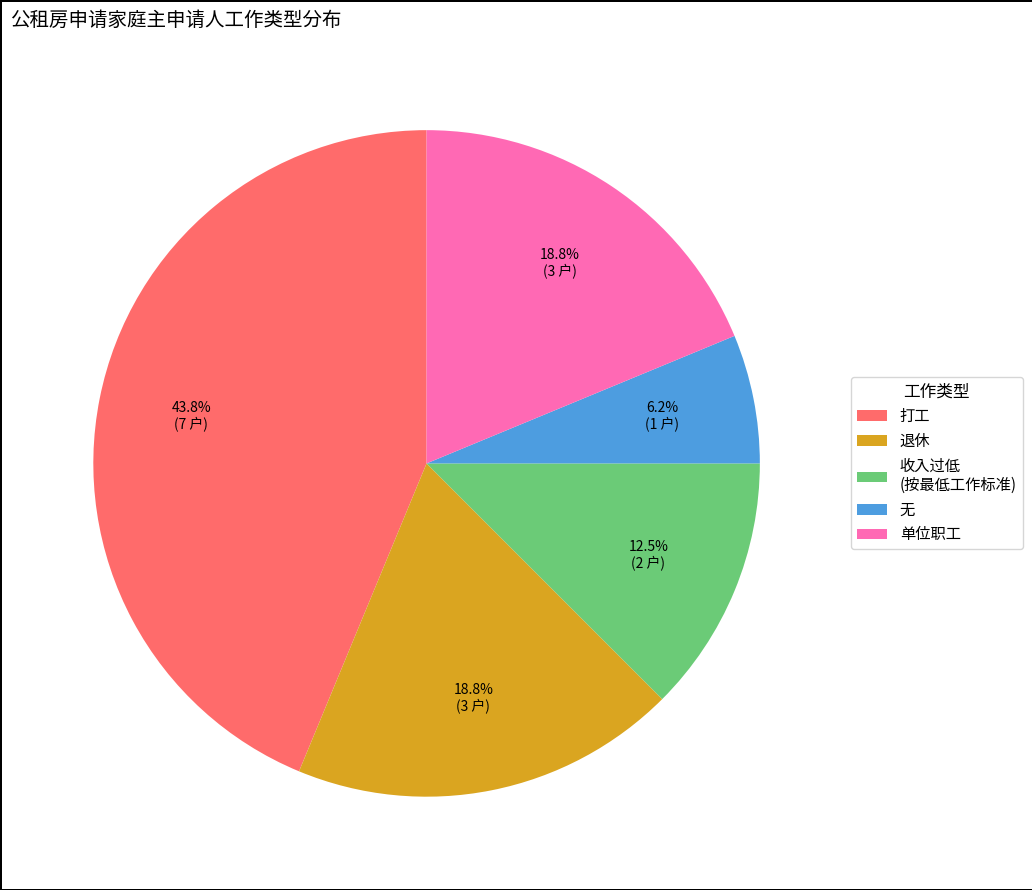

Which slice is the smallest?

无